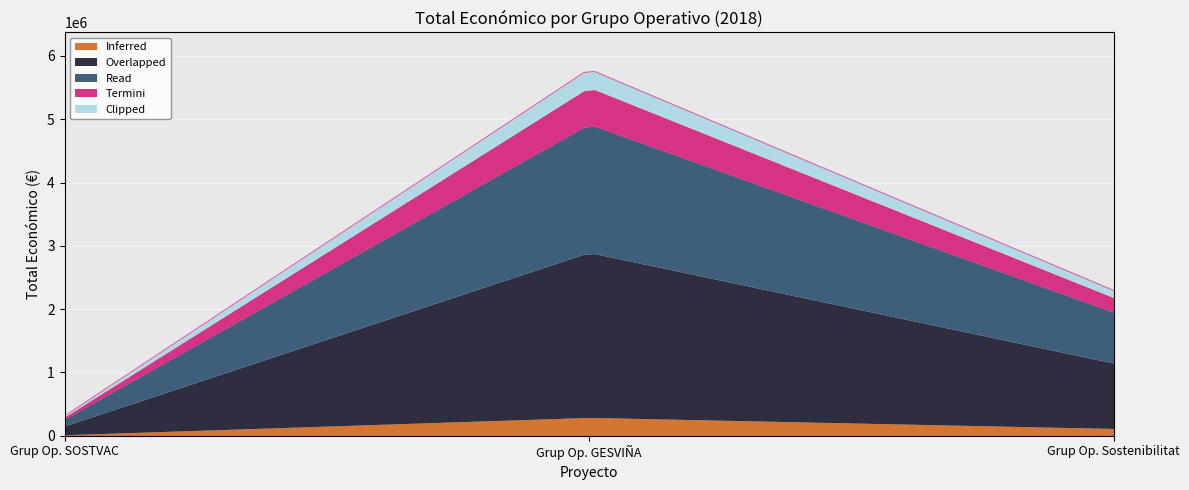

The chart shows a value of 311553 at 2018. True or false?

True